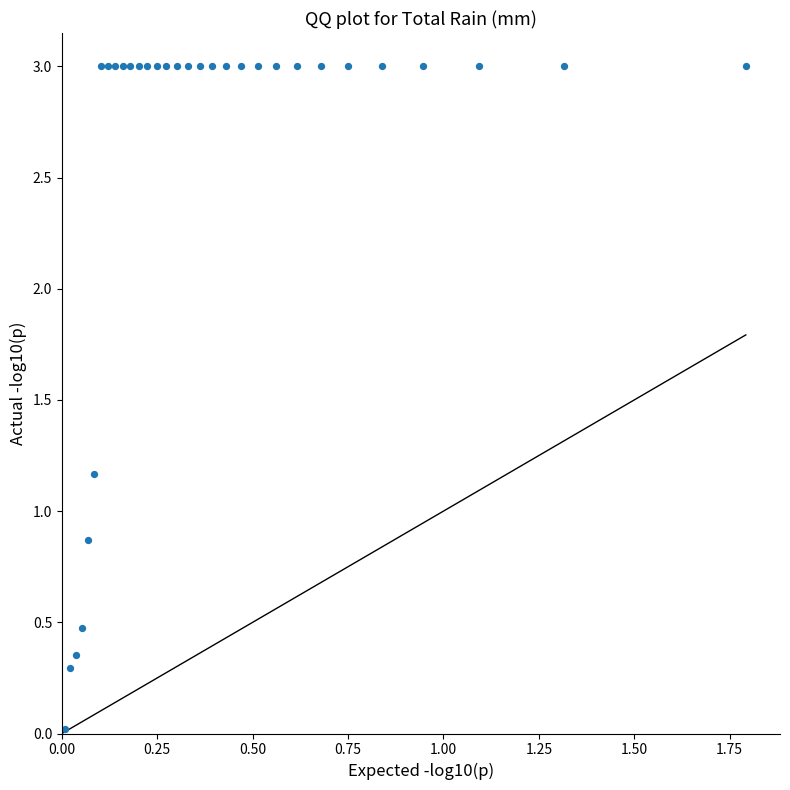

What Y value in the scatter plot is closest to 1?

0.9